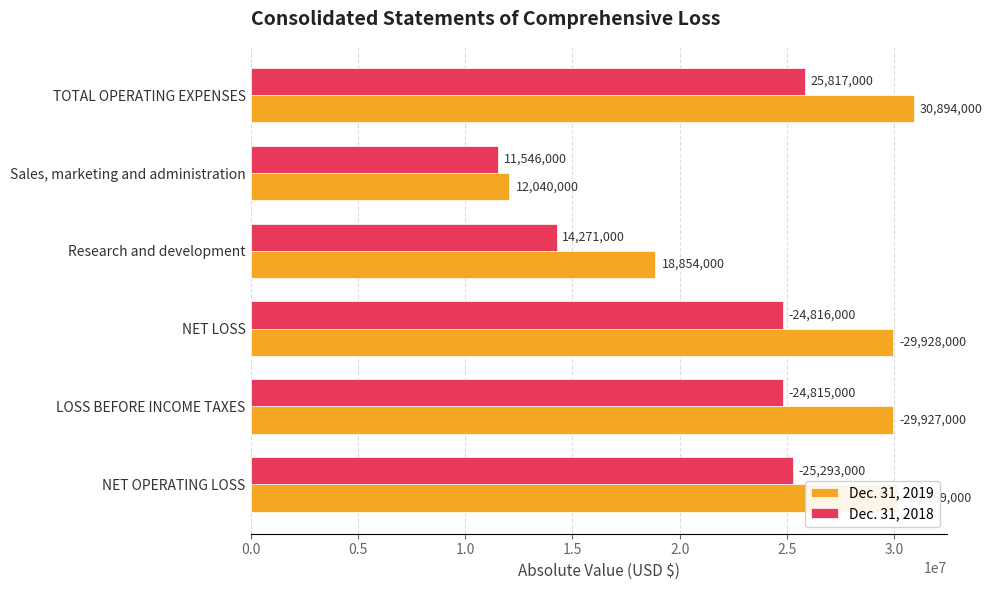

Rank the series by their average value, from highest to lowest.

Dec. 31, 2019, Dec. 31, 2018